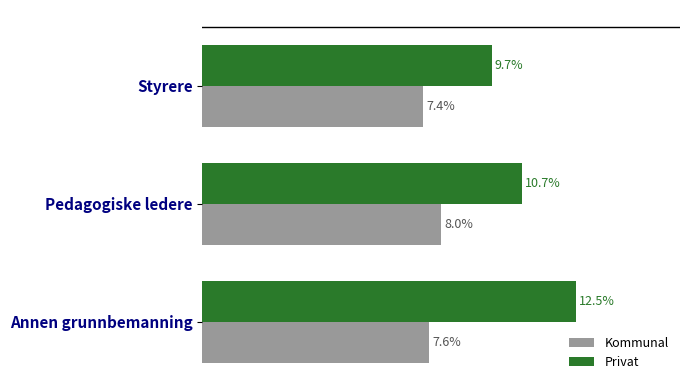

Which series has the widest spread of values?

Privat